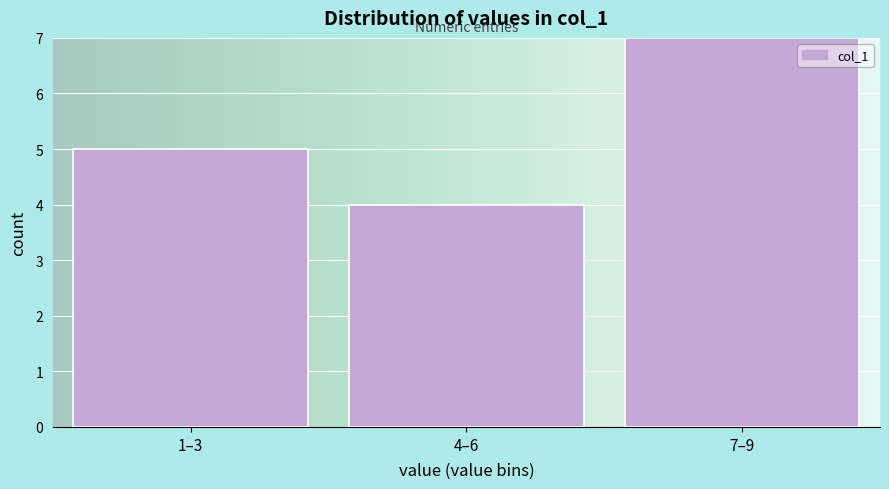

Reading right to left, list all the values displayed in this chart.

7–9=7	4–6=4	1–3=5